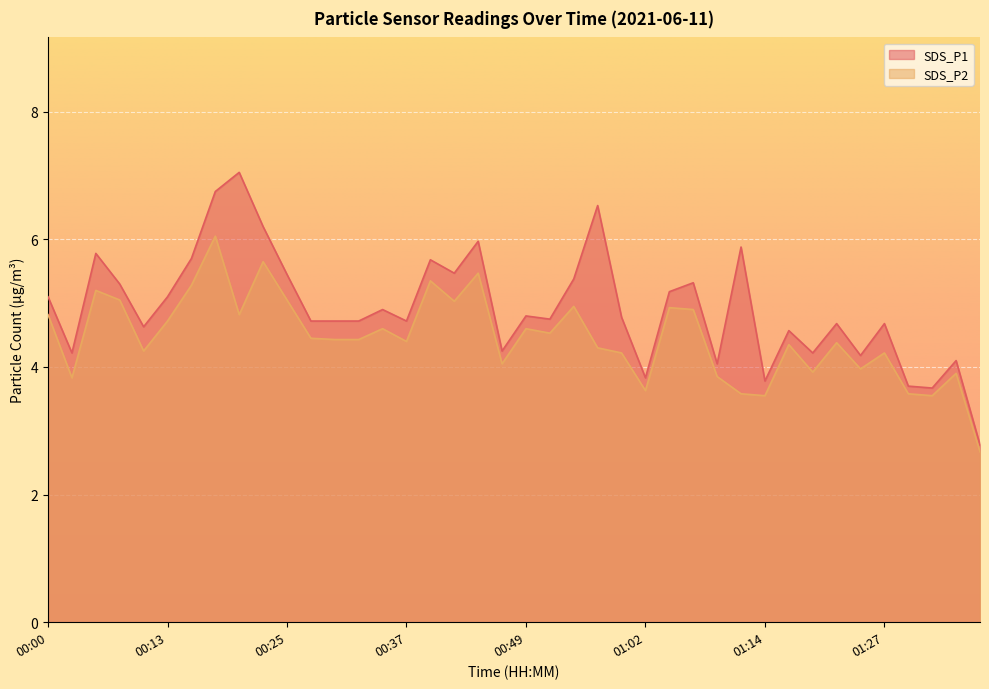

What position from the right is 01:19?

8